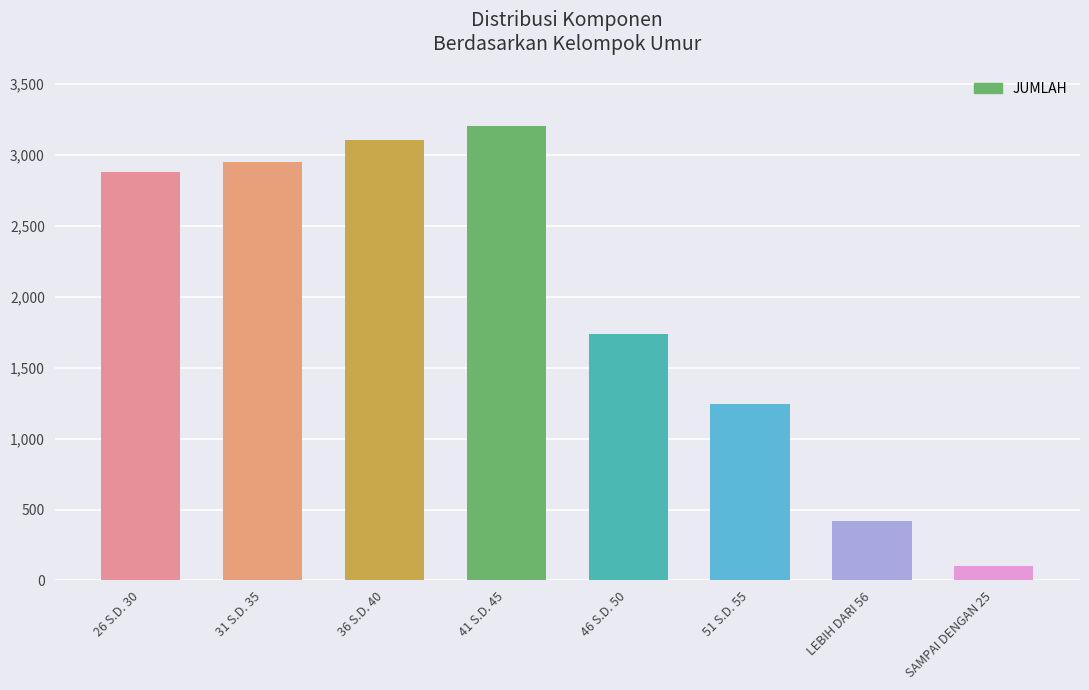

What is the value of the 7th bar from the left?

417